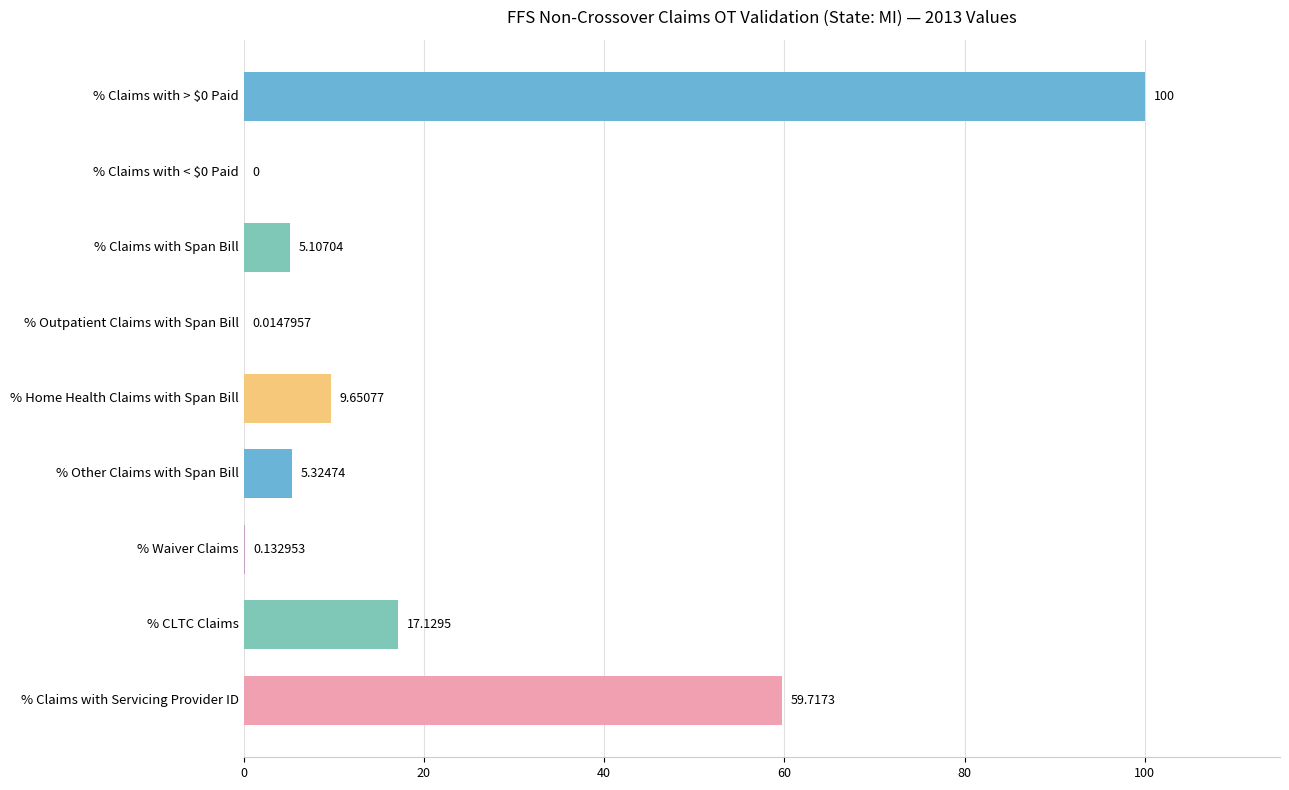

Count the number of data series in this chart.

1